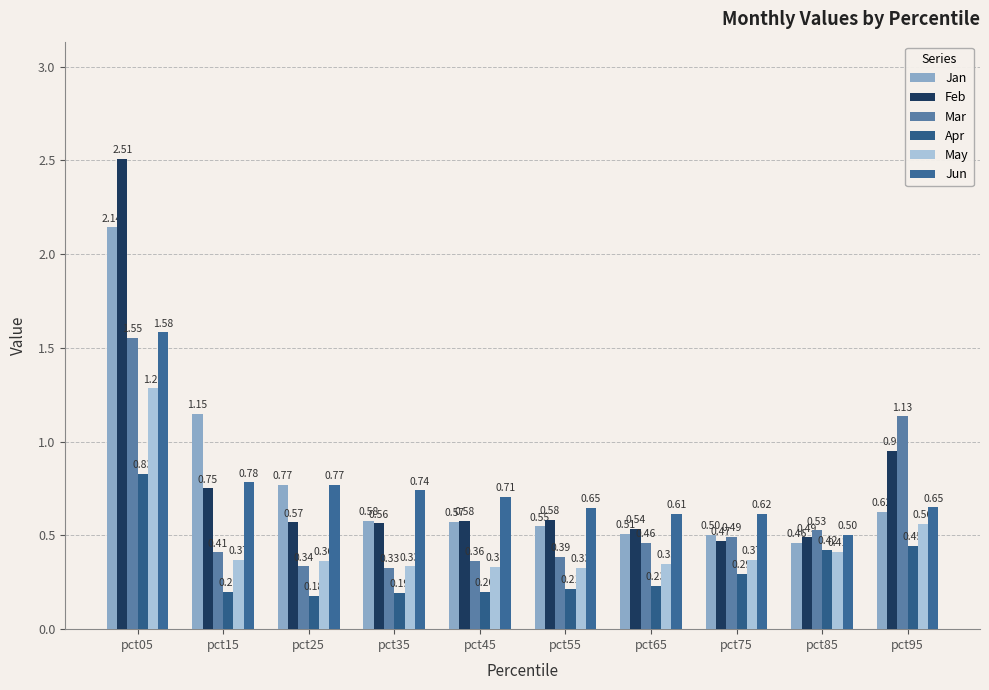

How many series are shown in this chart?

6